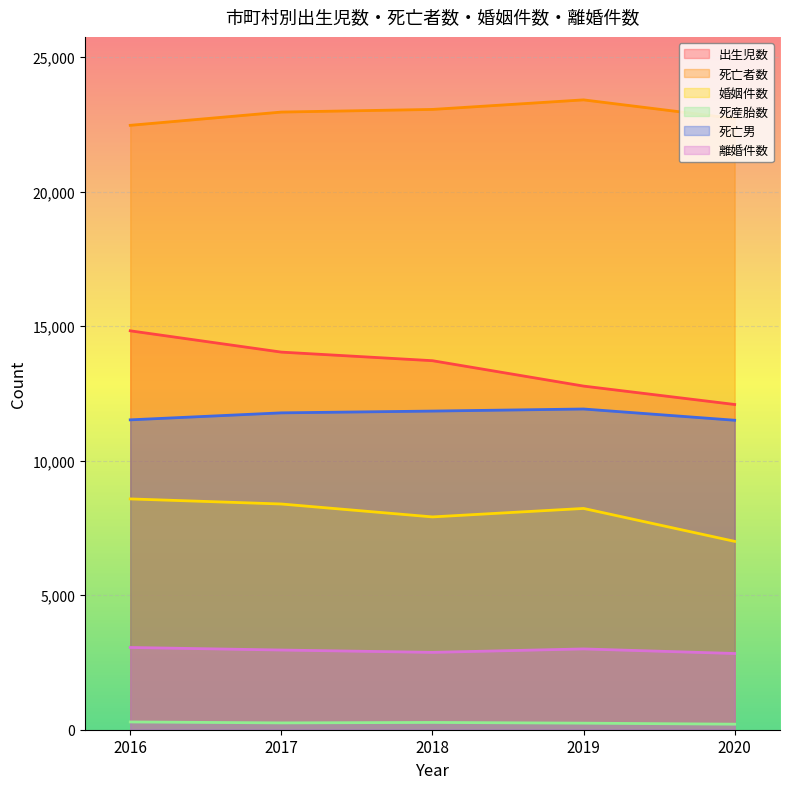

Read the 死亡者数 value at 2019.

23417